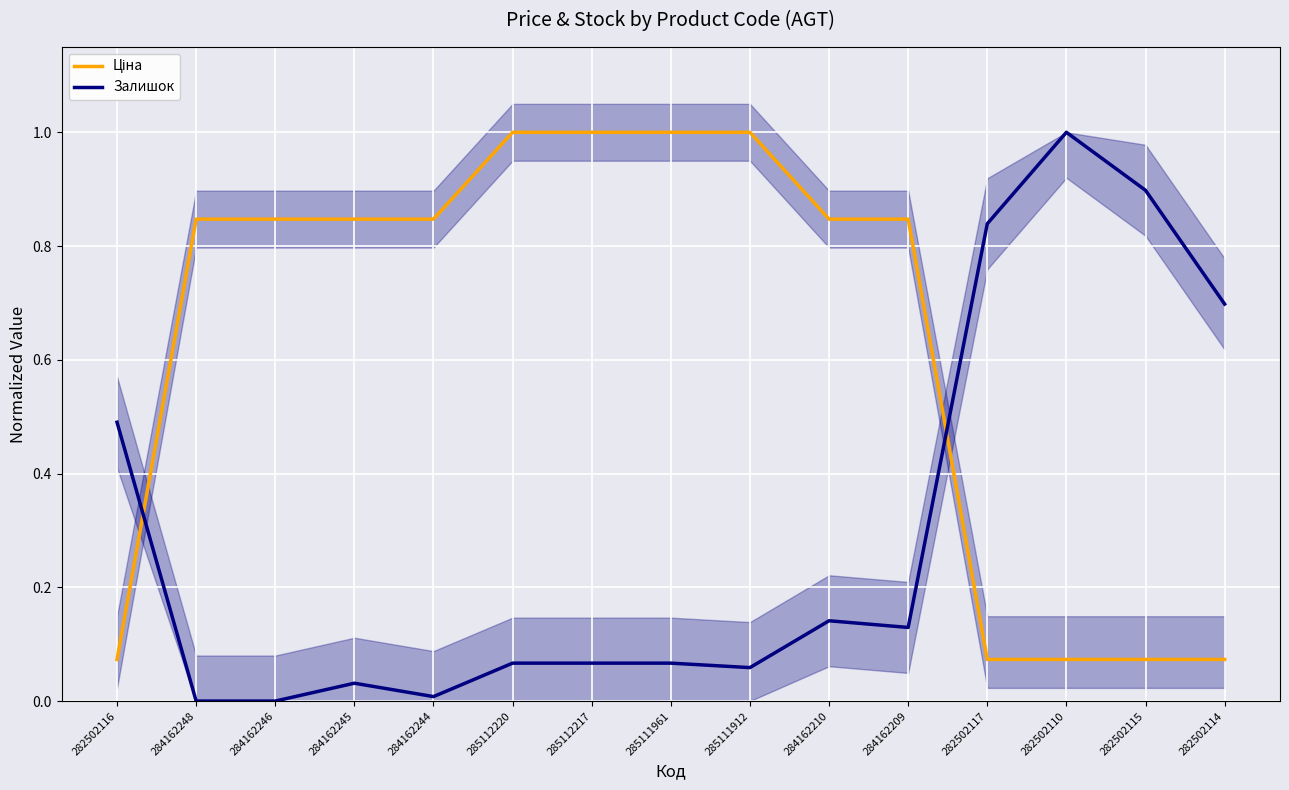

What is the greatest value displayed?

1.0